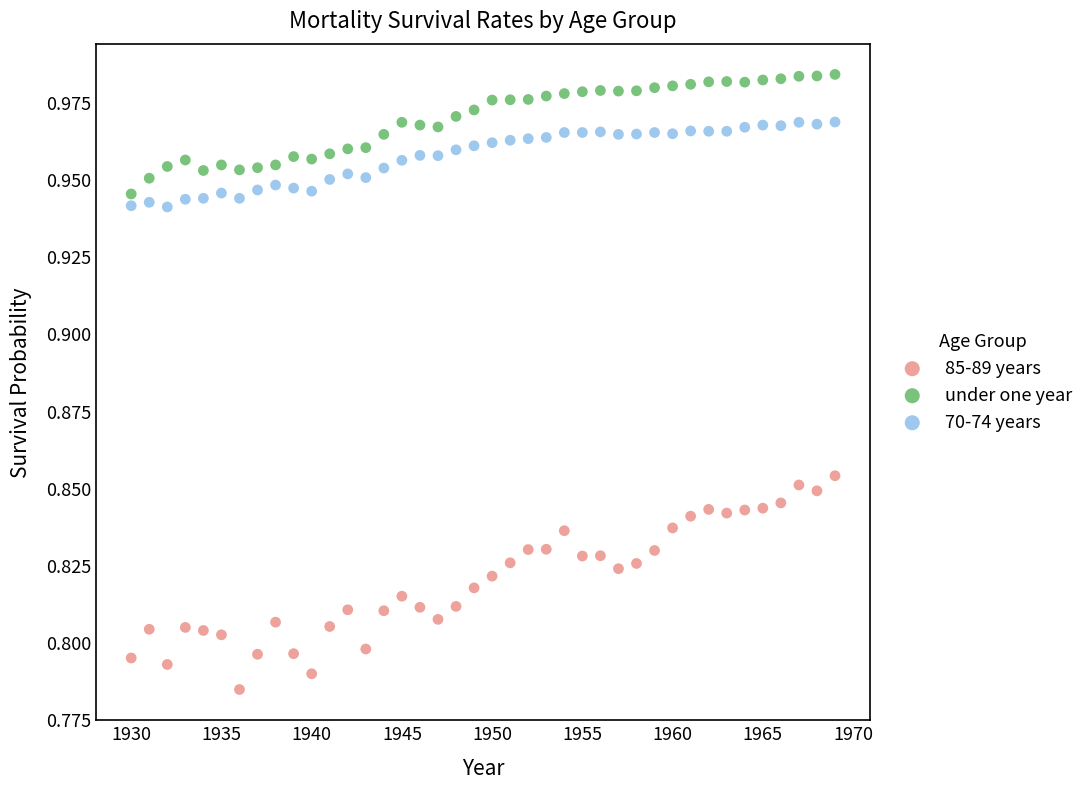

Which series contains the highest Y value?

under one year